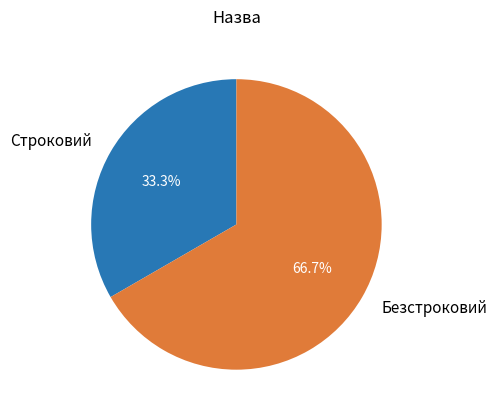

To the nearest percent, what is the average slice percentage?

50%